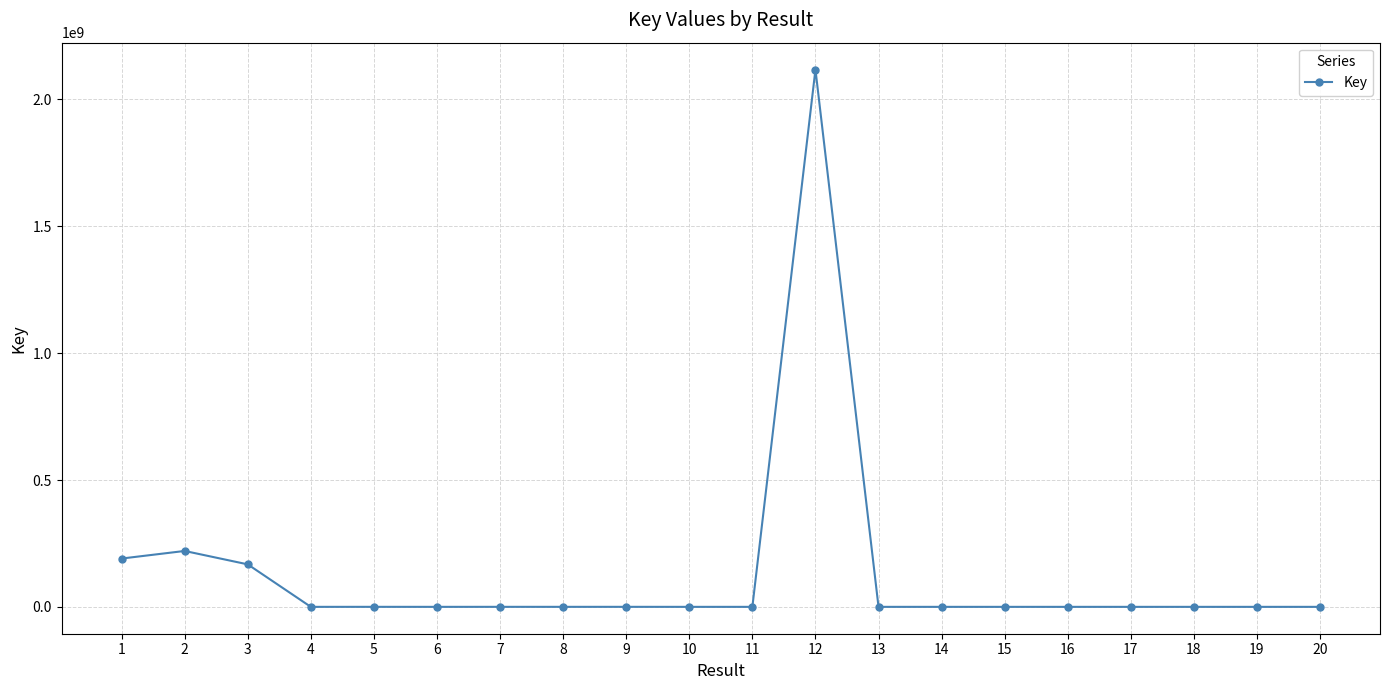

What is the difference between the maximum and minimum values?

2117945489